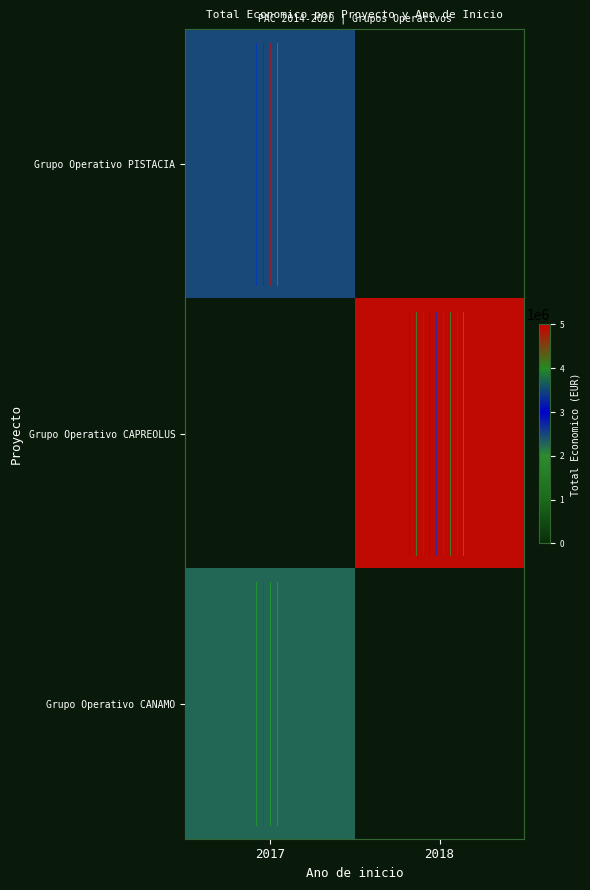

At which category does the chart reach its peak across all series?

2018